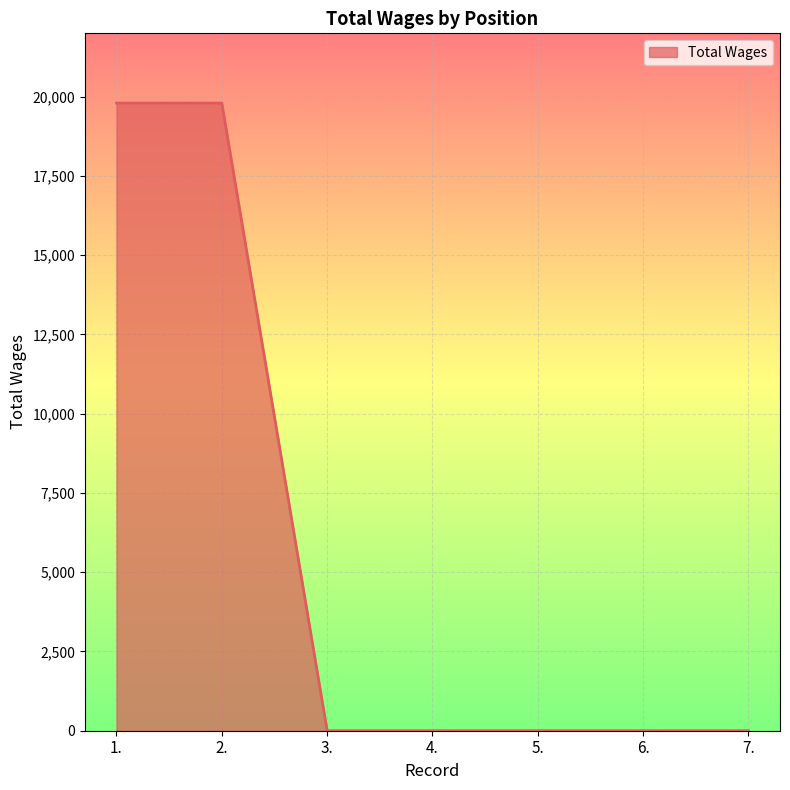

Reading left to right, what are all the values shown in this chart?

1.=19800	2.=19800	3.=0	4.=0	5.=0	6.=0	7.=0